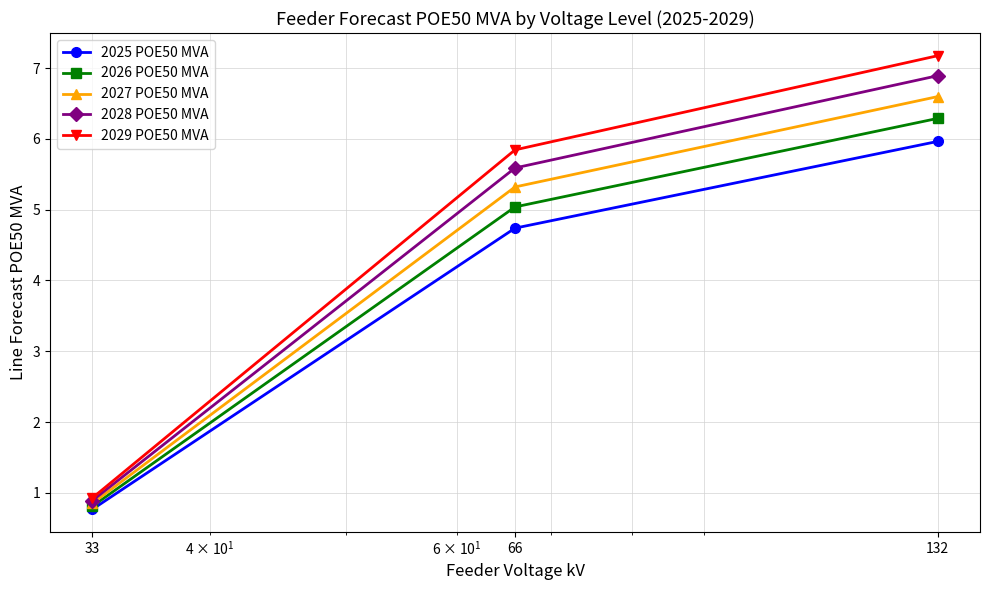

What is the difference between the maximum and minimum values in the 2029 POE50 MVA series?

6.2